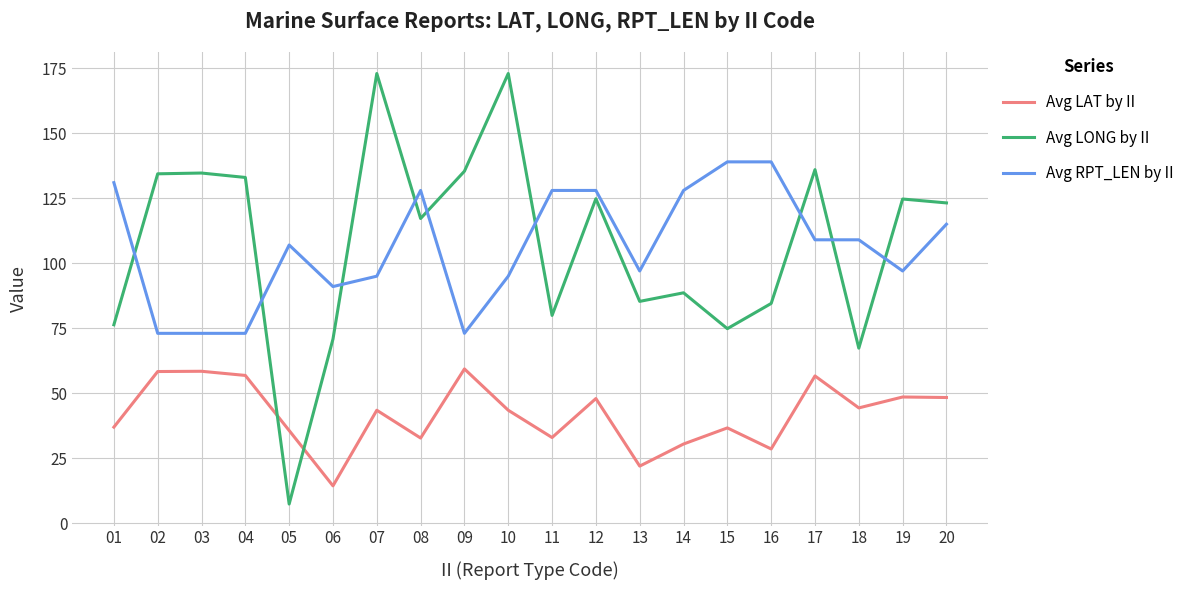

True or false: Avg LONG by II has a value of 189.2 at 08.

False